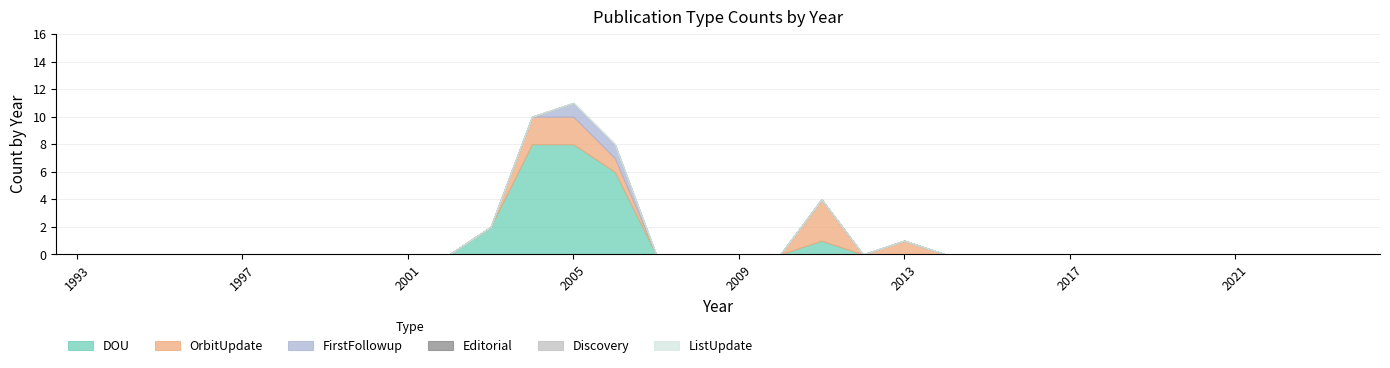

What is the highest value of the DOU series?

8